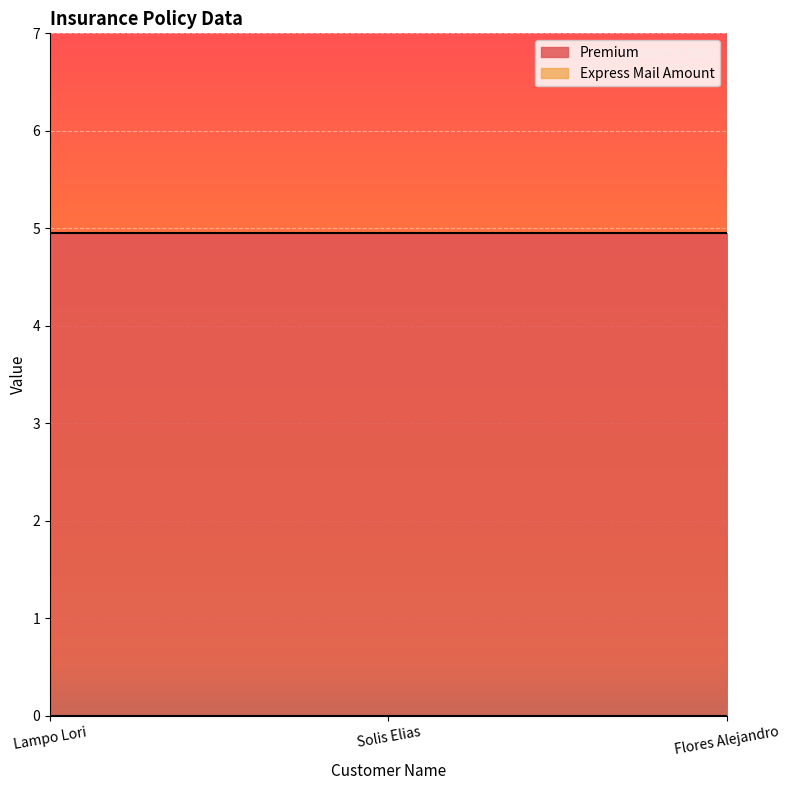

Reading right to left, what are all the values shown in this chart?

Premium: 5.0	5.0	5.0
Express Mail Amount: 0.0	0.0	0.0